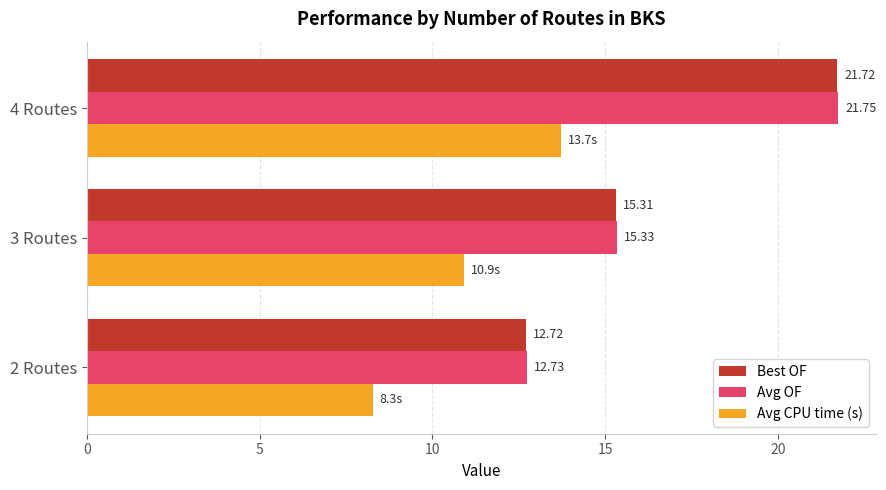

Rank the categories by Avg OF value from lowest to highest.

2 Routes, 3 Routes, 4 Routes